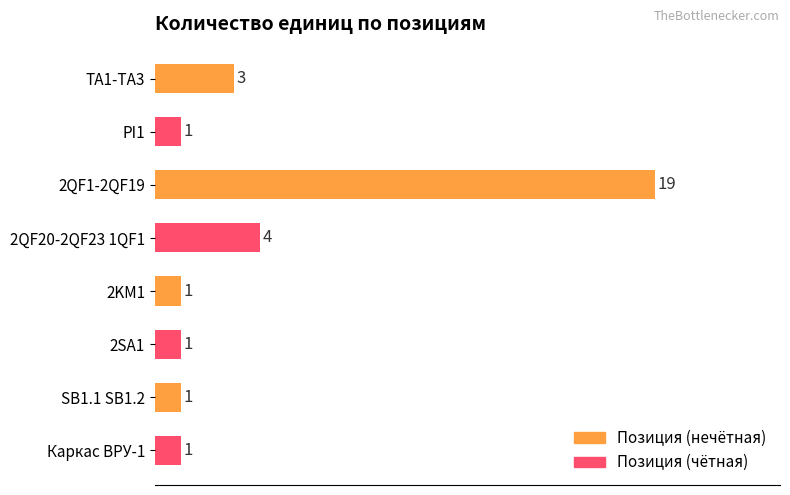

Reading top to bottom, extract all data points from this chart.

TA1-TA3=3	PI1=1	2QF1-2QF19=19	2QF20-2QF23 1QF1=4	2KM1=1	2SA1=1	SB1.1 SB1.2=1	Каркас ВРУ-1=1